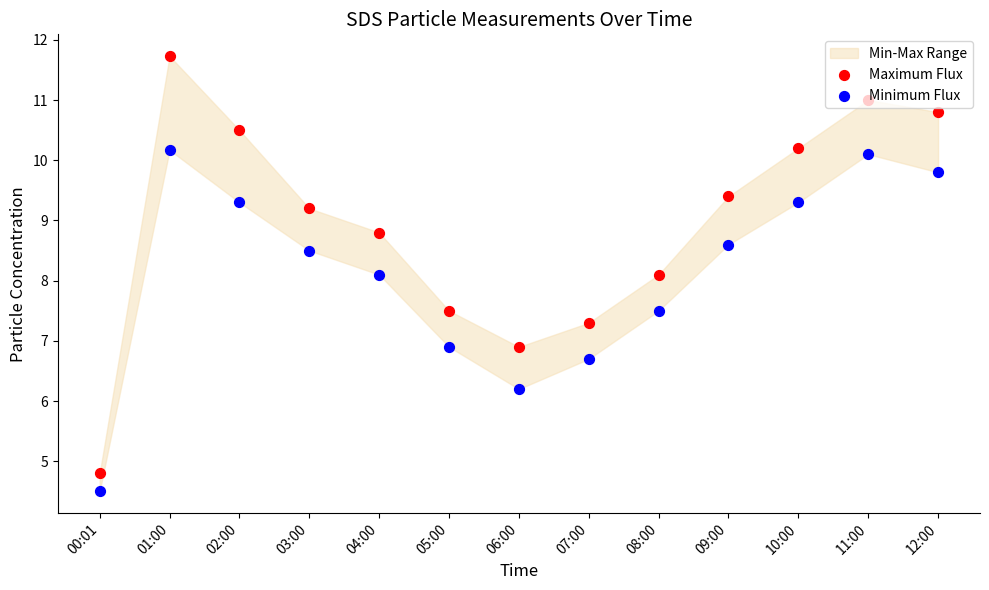

Is the value of Minimum Flux at 08:00 greater than the value of Maximum Flux at 09:00?

No